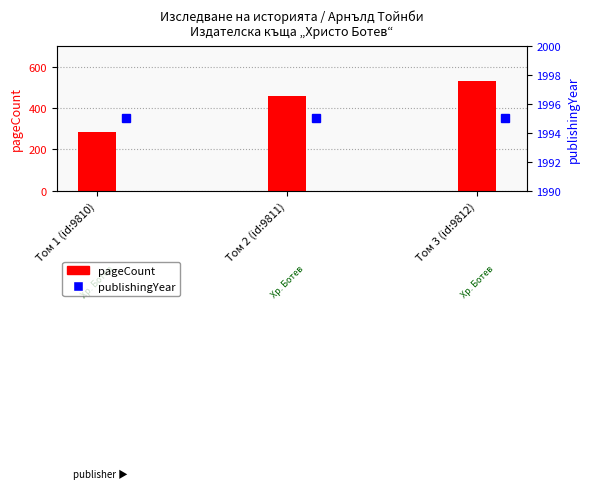

Count the number of data series in this chart.

2